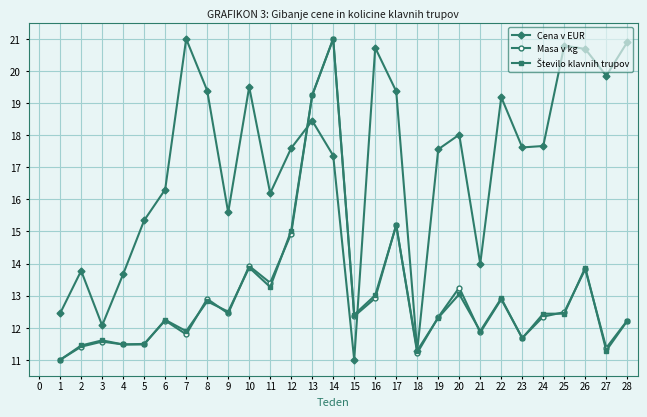

What is the total value across all series at 13?

56.9